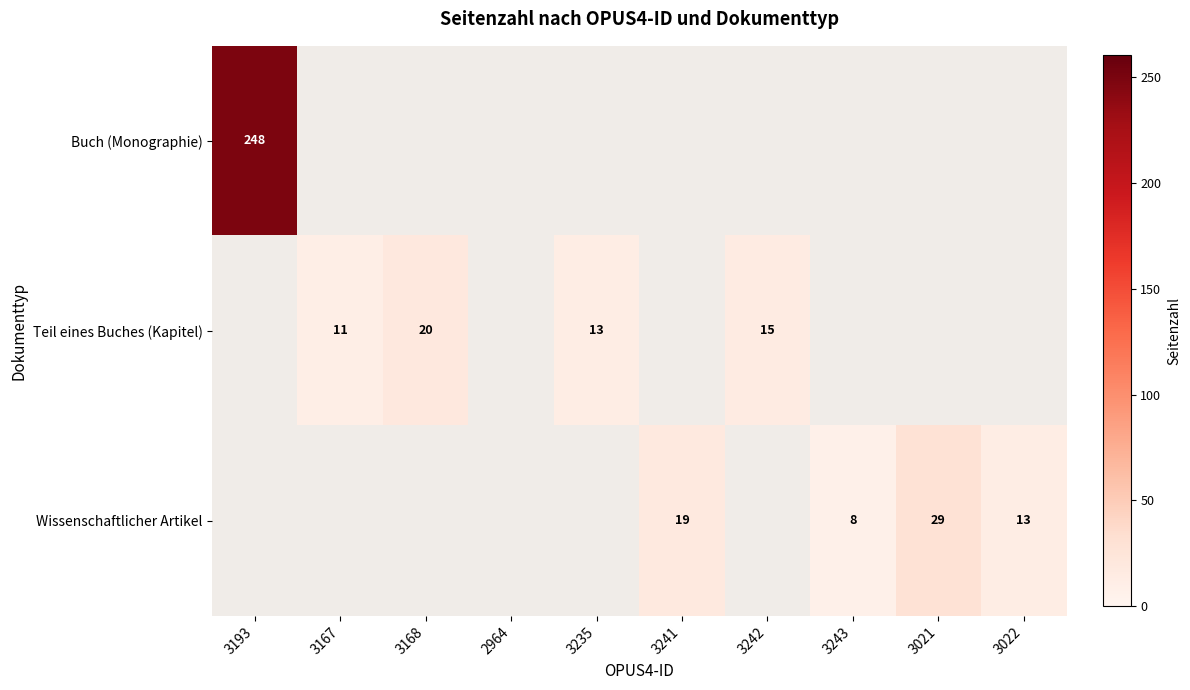

Which label corresponds to the smallest value in the chart?

3243